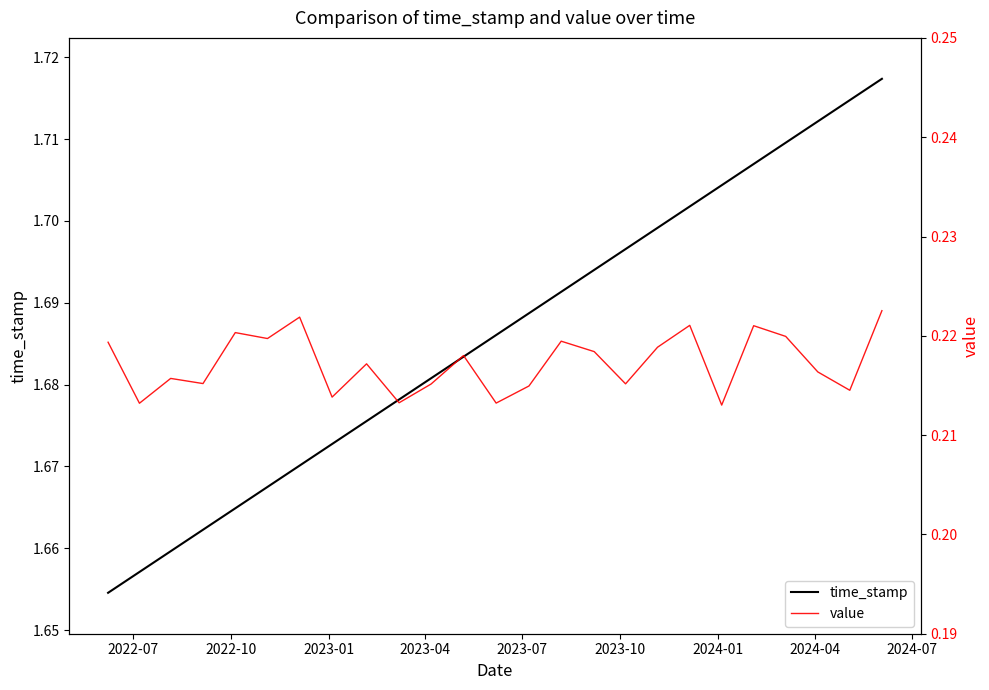

True or false: value and time_stamp intersect in this chart.

False